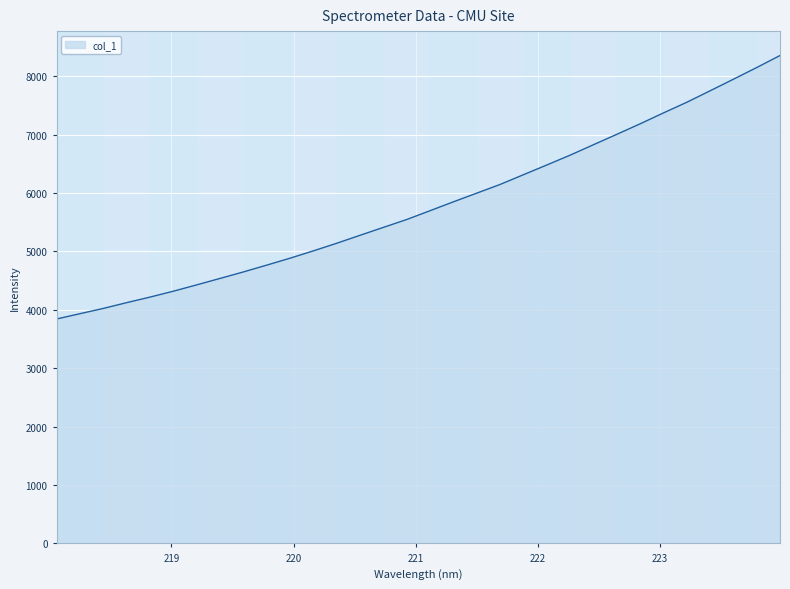

What is the maximum value shown in the chart?

8355.2